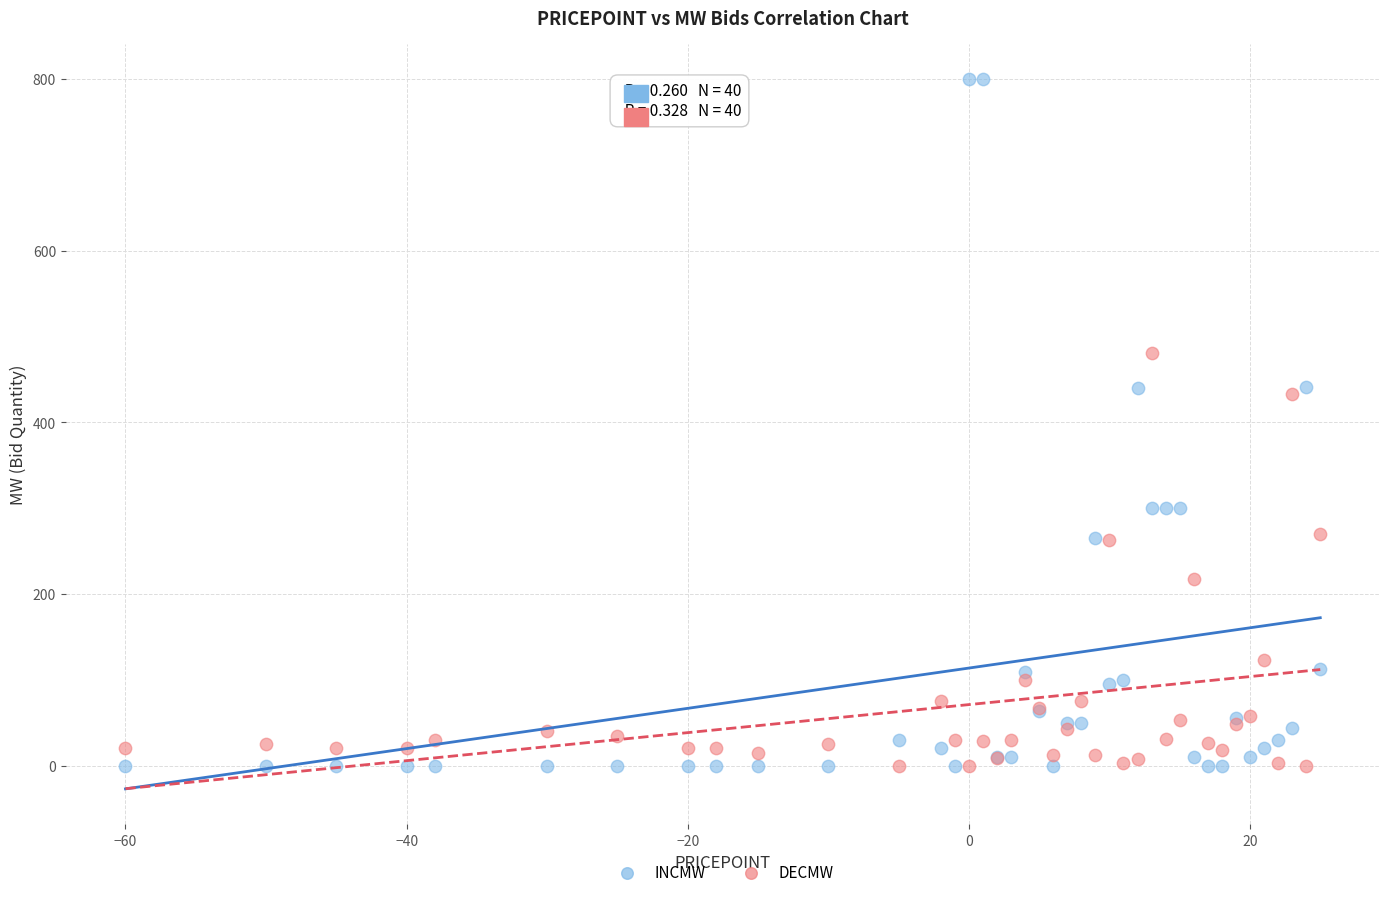

What are all the series names shown in the legend?

INCMW, DECMW